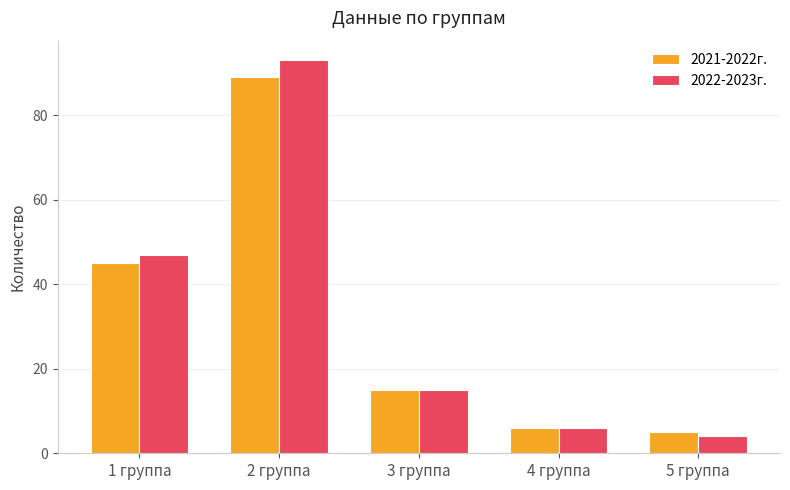

Does the chart contain stacked bars?

No